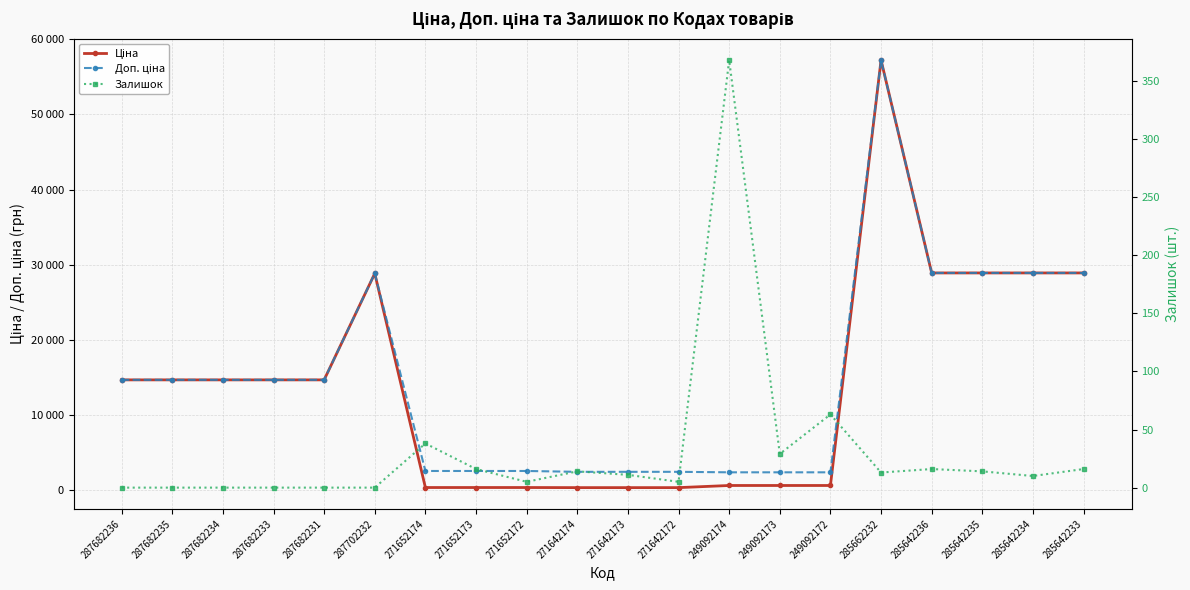

At which category does the chart reach its minimum across all series?

287682236